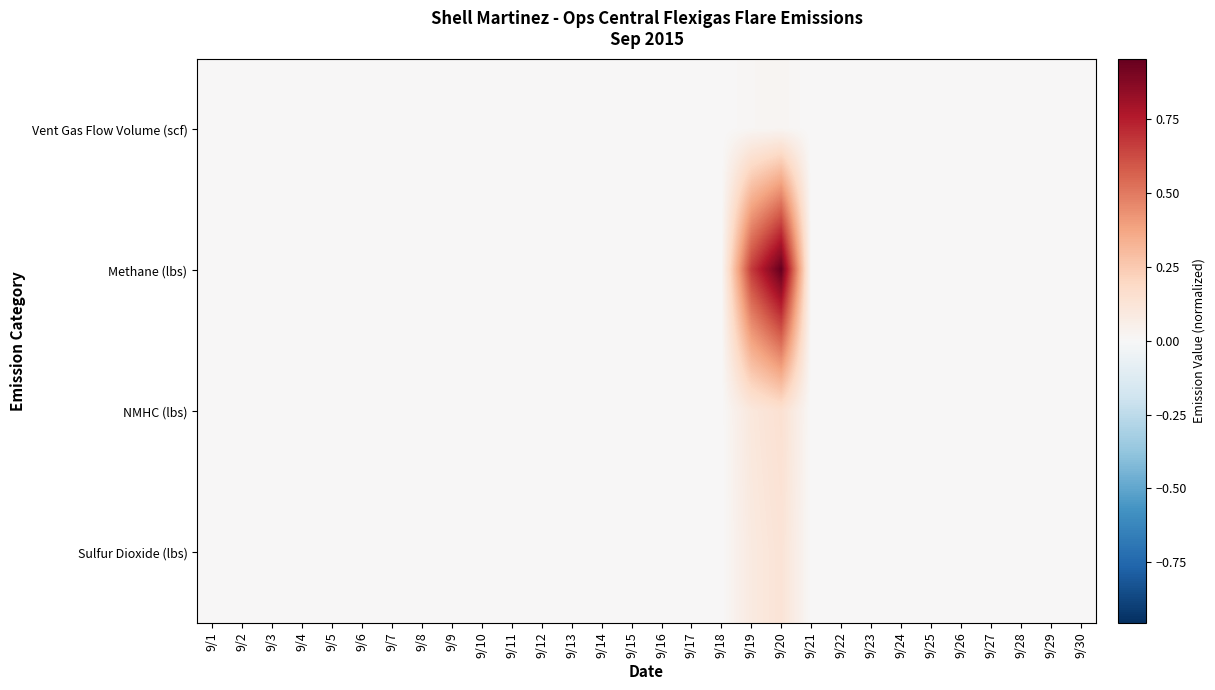

Between 9/4 and 9/25, which is larger?

9/4